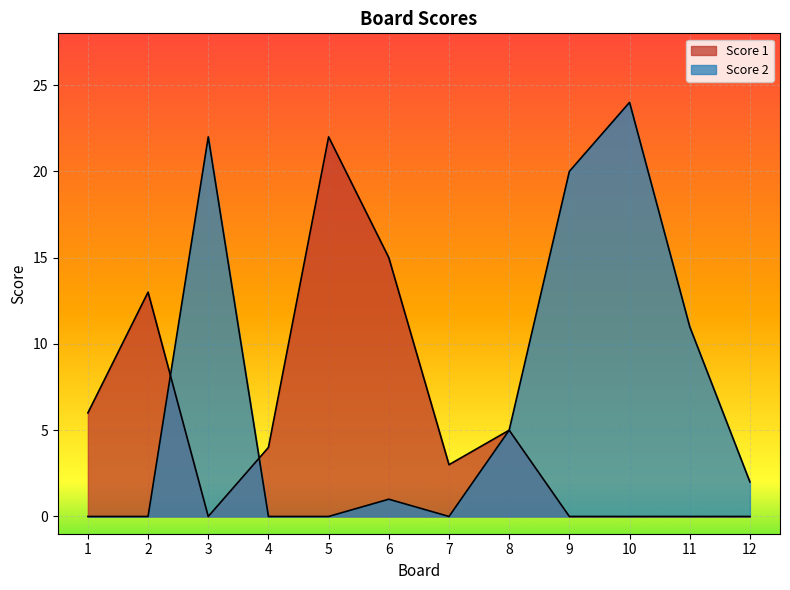

True or false: Score 1 has a value of 12 at 9.

False